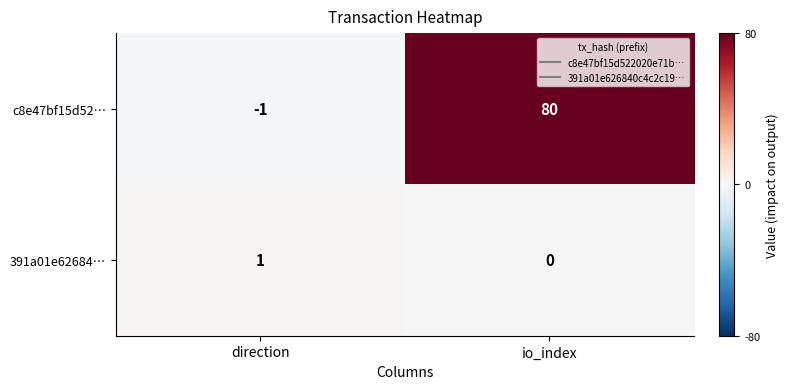

List the series in order of their peak value, highest first.

c8e47bf15d52…, 391a01e62684…